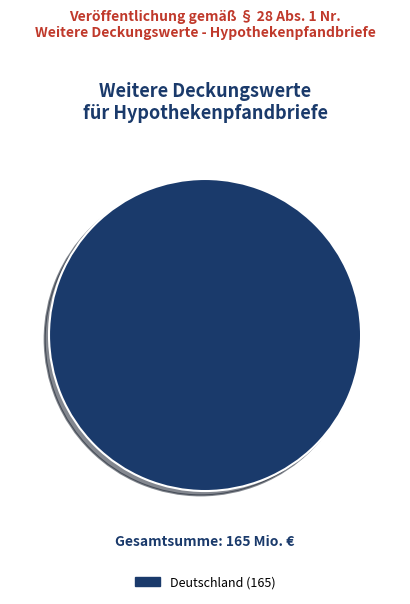

Count the number of slices in the pie.

1